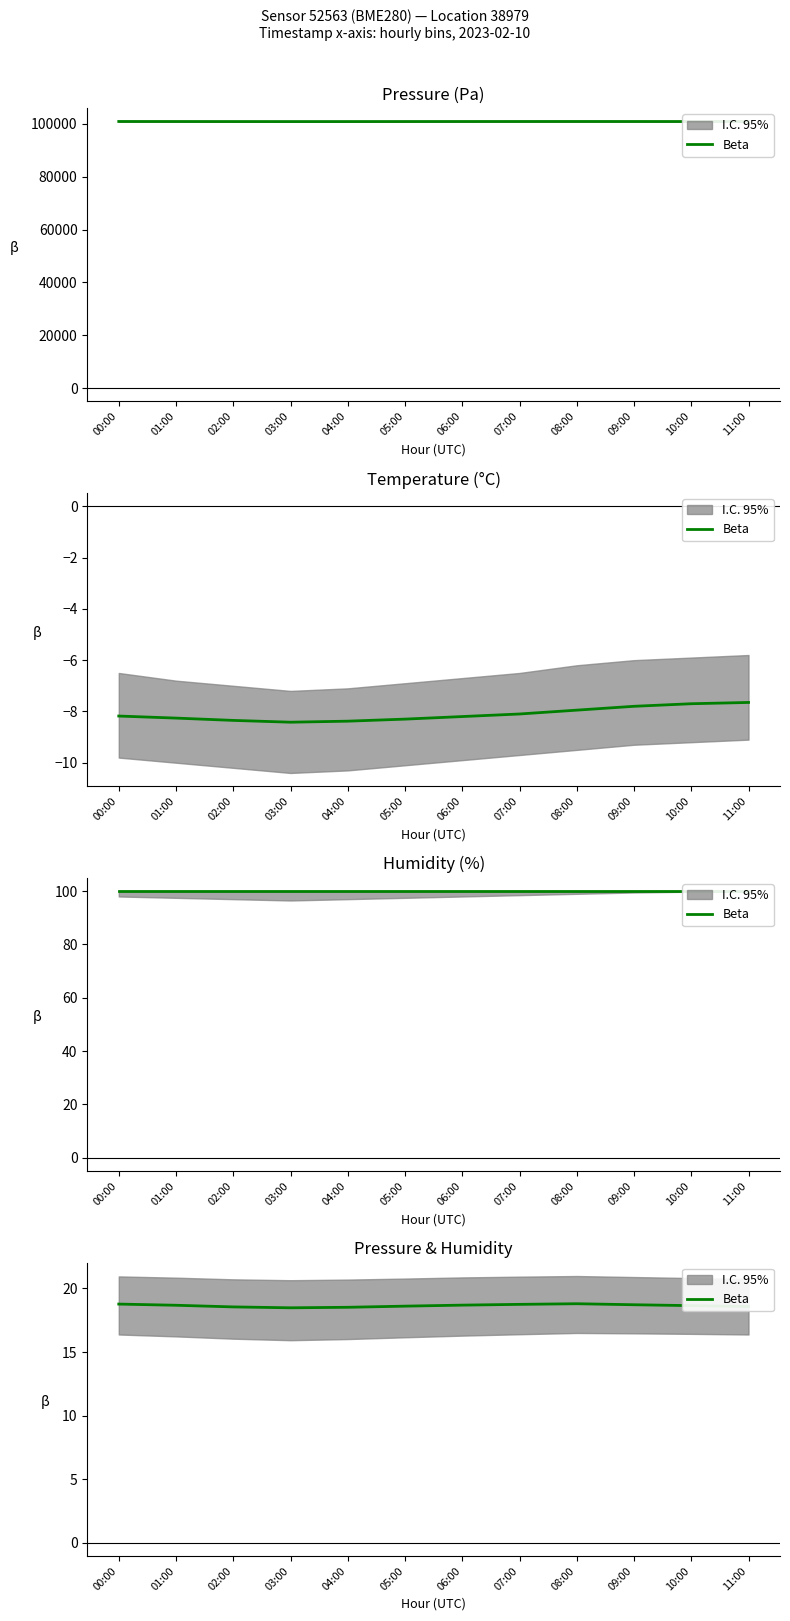

What is the value of the 12th point from the left?

18.6